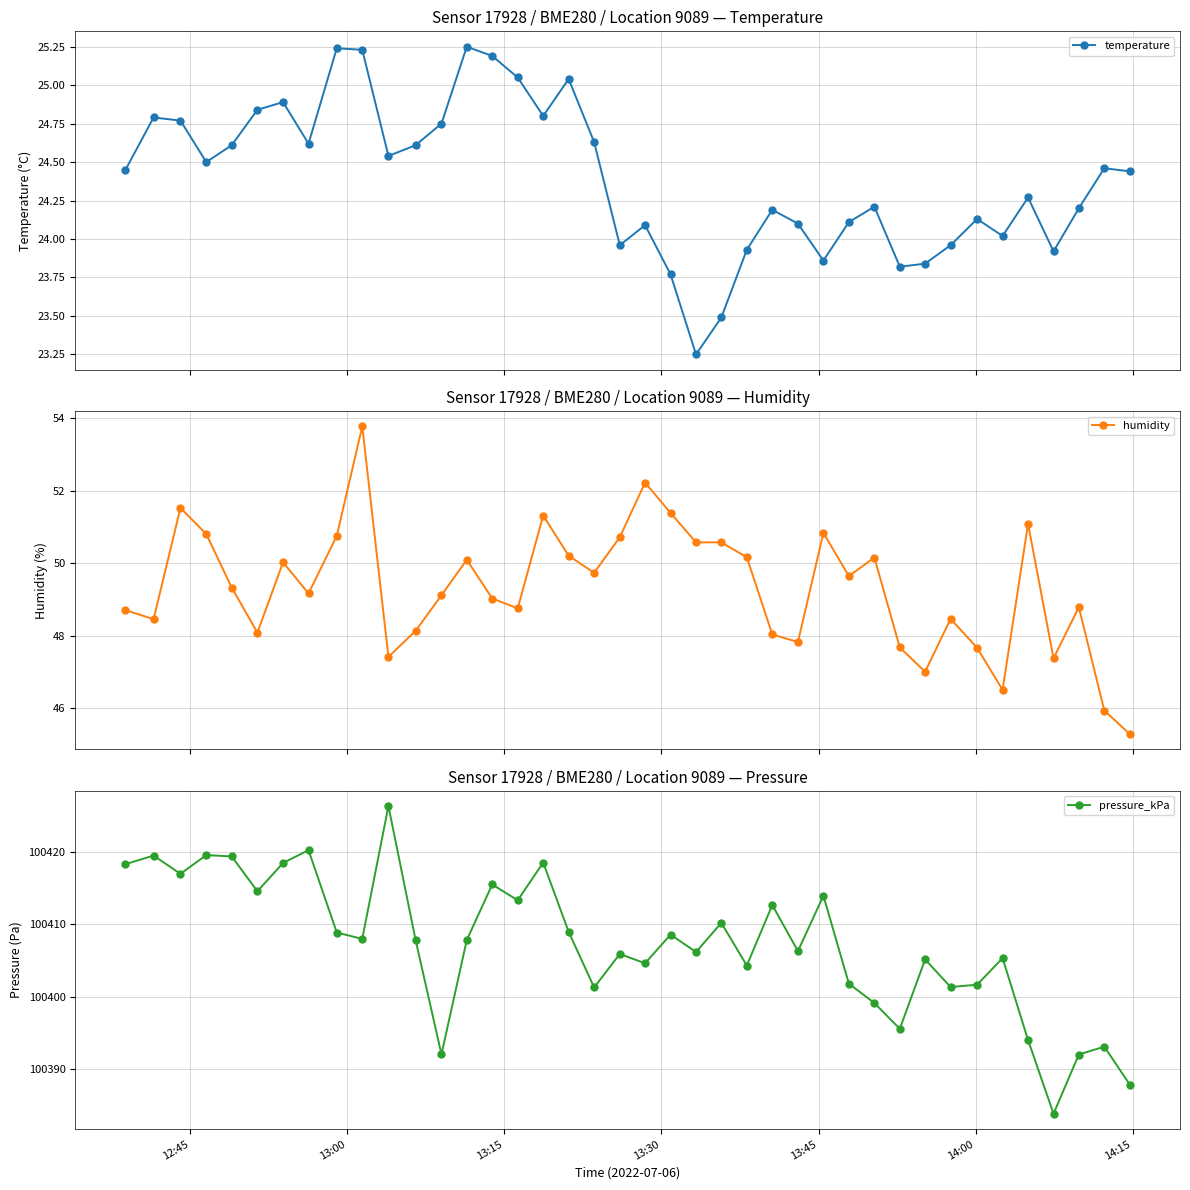

How many interior local valleys does the temperature series have?

10